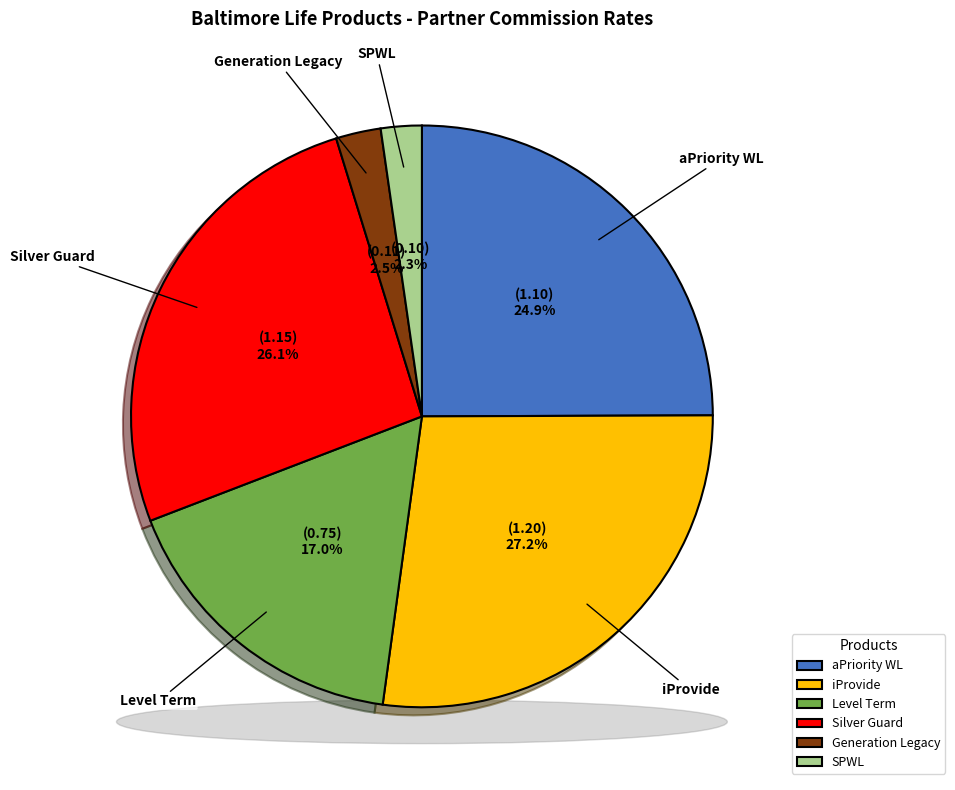

True or false: Level Term accounts for 17% of the total.

True